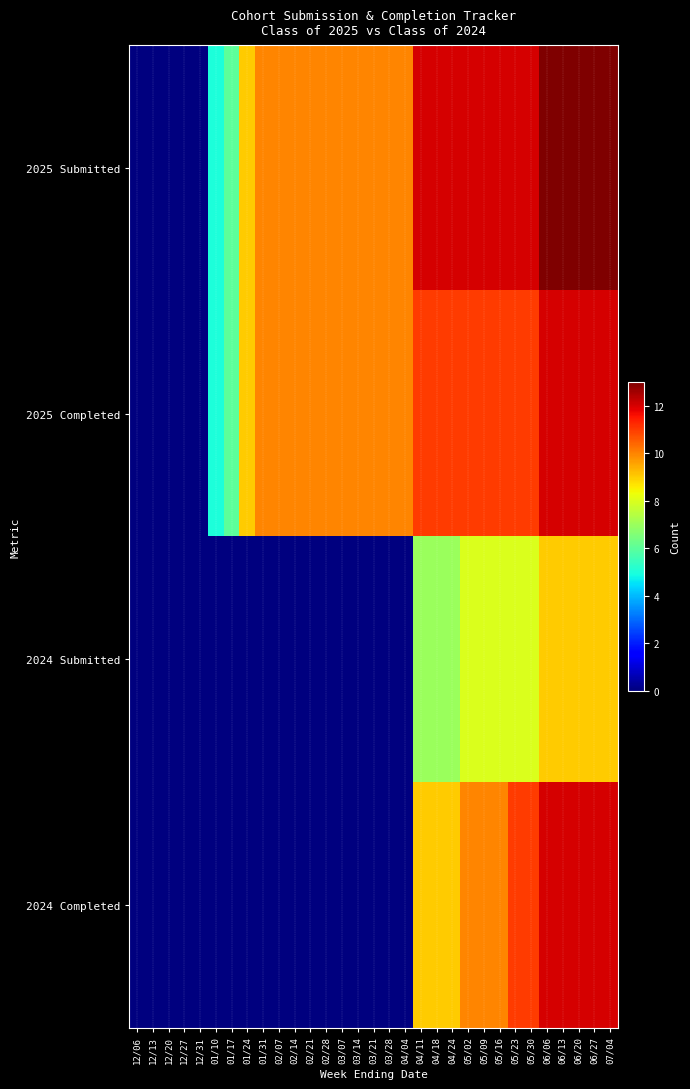

At how many categories does at least one series exceed 11?

13